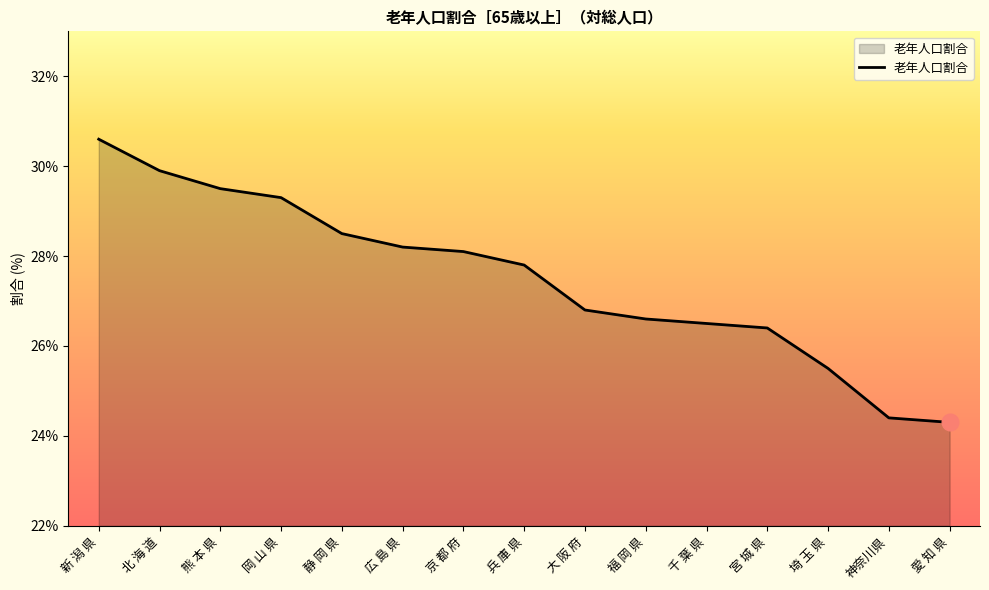

At which label is the value closest to 27?

大 阪 府